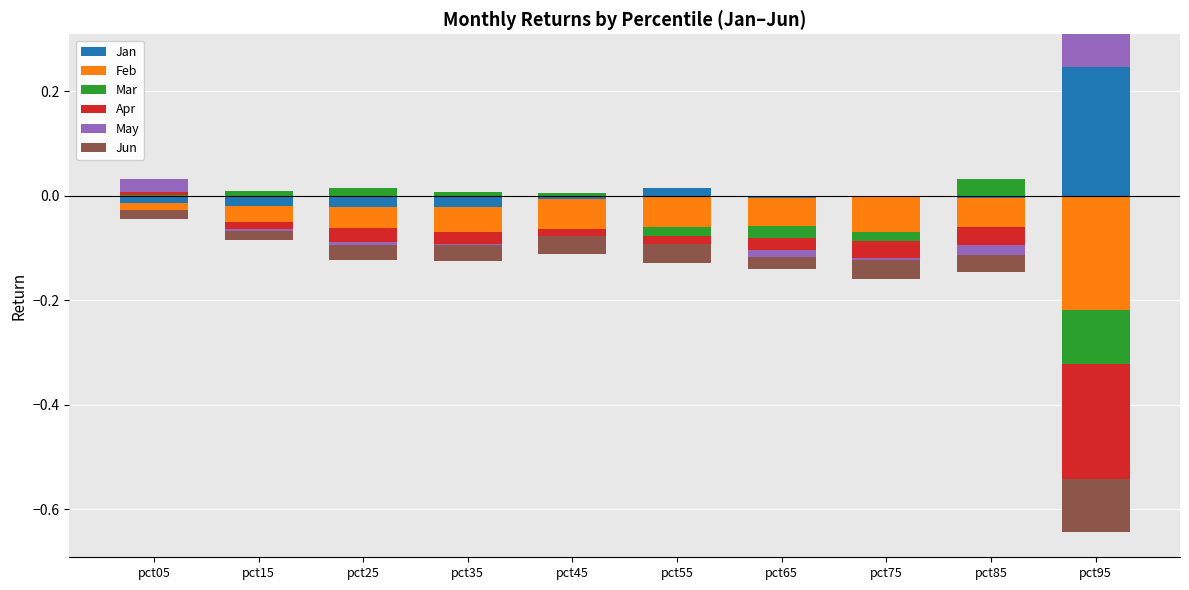

How many bars are there in each group?

6